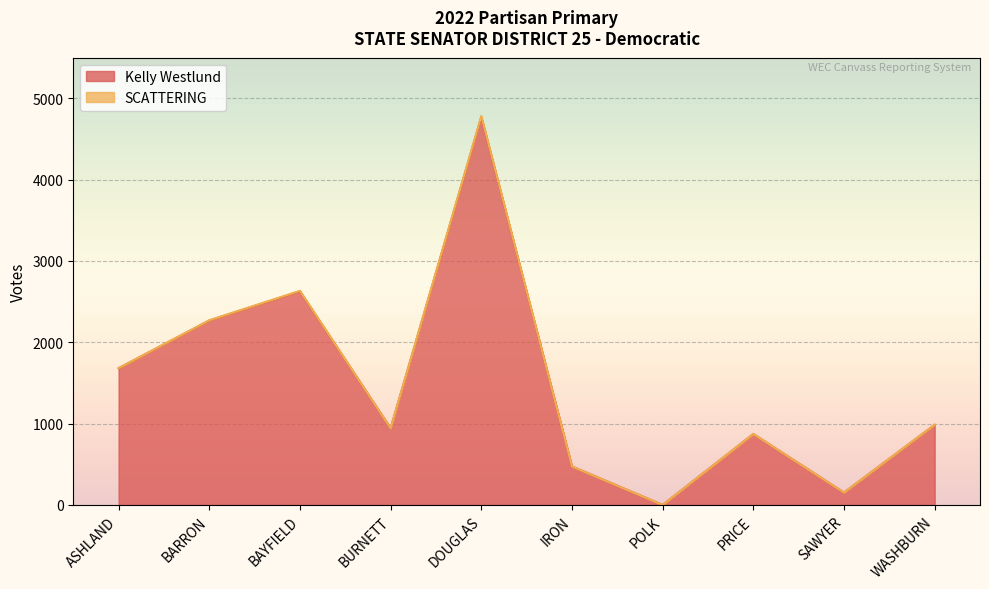

What position from the left is PRICE?

8